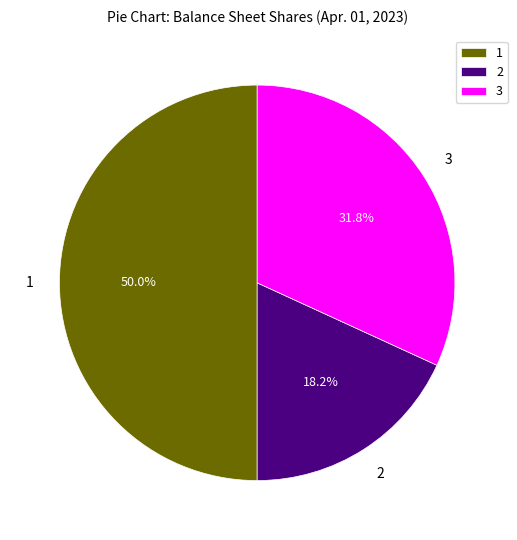

Rank the categories by value from lowest to highest.

2, 3, 1